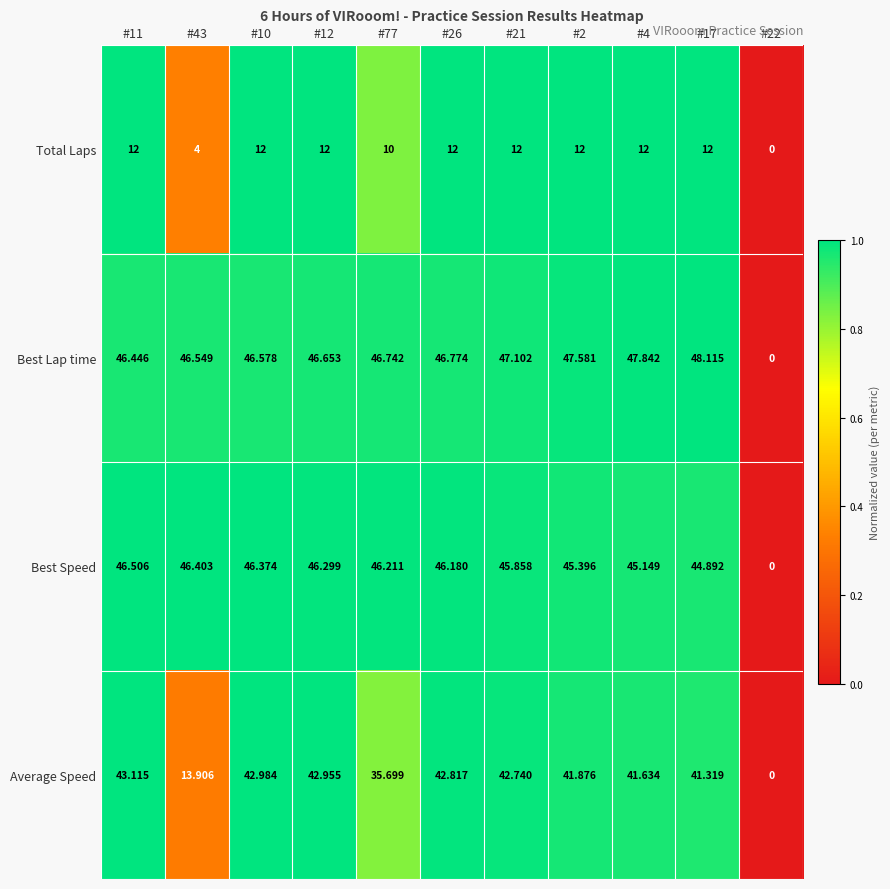

Rank the series by their maximum value, from lowest to highest.

Total Laps, Average Speed, Best Speed, Best Lap time